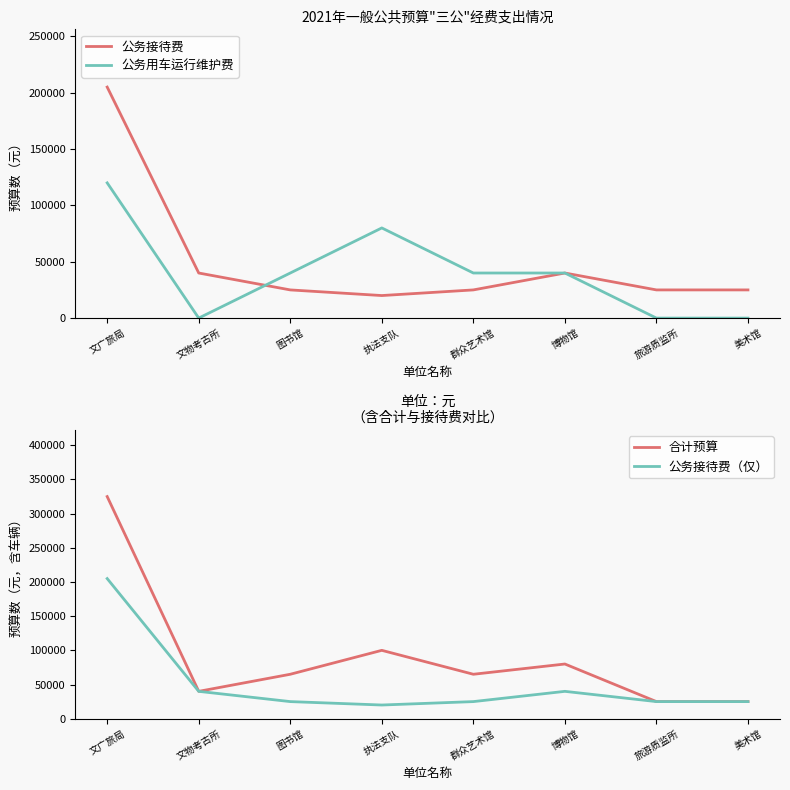

Which category has the lowest value in the 公务用车运行维护费 series?

文物考古所